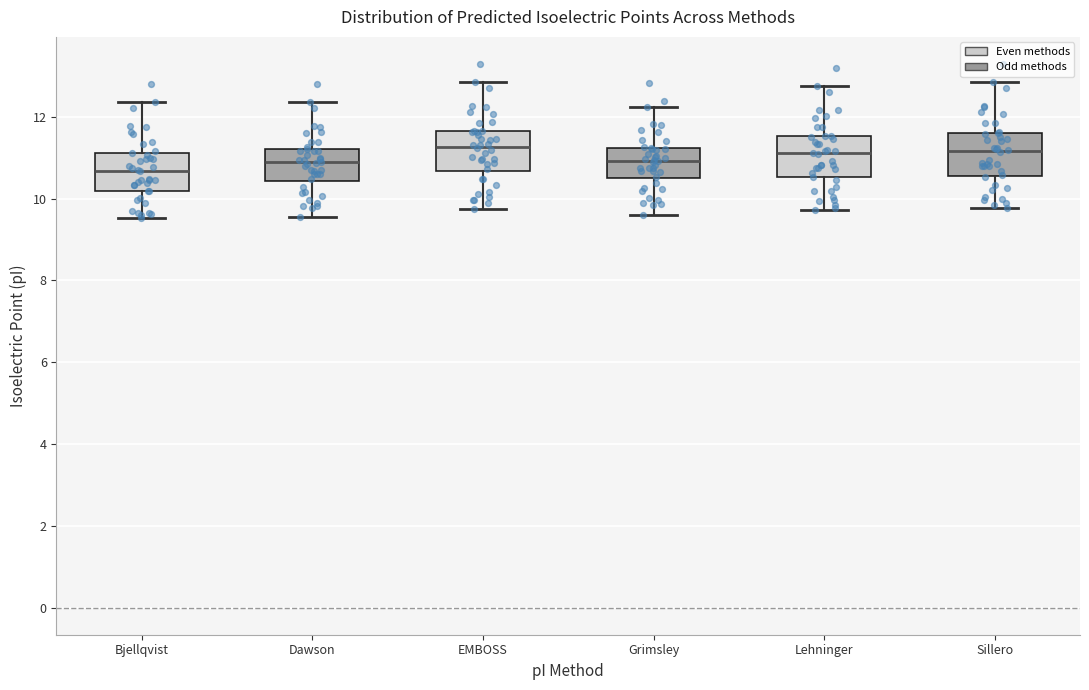

Reading left to right, read every box against the y-axis: the position of its median line, the range the box covers, and the ends of its whiskers. The values are not printed on the chart, so give them approximately, as read against the axis.

Bjellqvist: median 10.6, box 10.2 to 11.2, whiskers 9.6 to 12.4
Dawson: median 10.8, box 10.4 to 11.2, whiskers 9.6 to 12.4
EMBOSS: median 11.2, box 10.6 to 11.6, whiskers 9.8 to 12.8
Grimsley: median 11.0, box 10.4 to 11.2, whiskers 9.6 to 12.2
Lehninger: median 11.2, box 10.6 to 11.6, whiskers 9.8 to 12.8
Sillero: median 11.2, box 10.6 to 11.6, whiskers 9.8 to 12.8